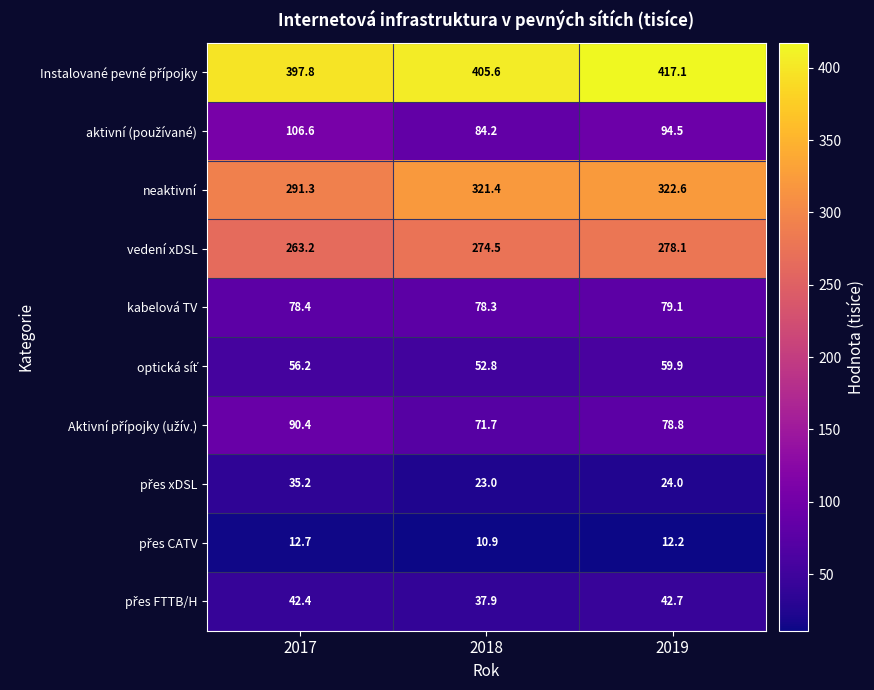

At how many categories does at least one series exceed 180?

3